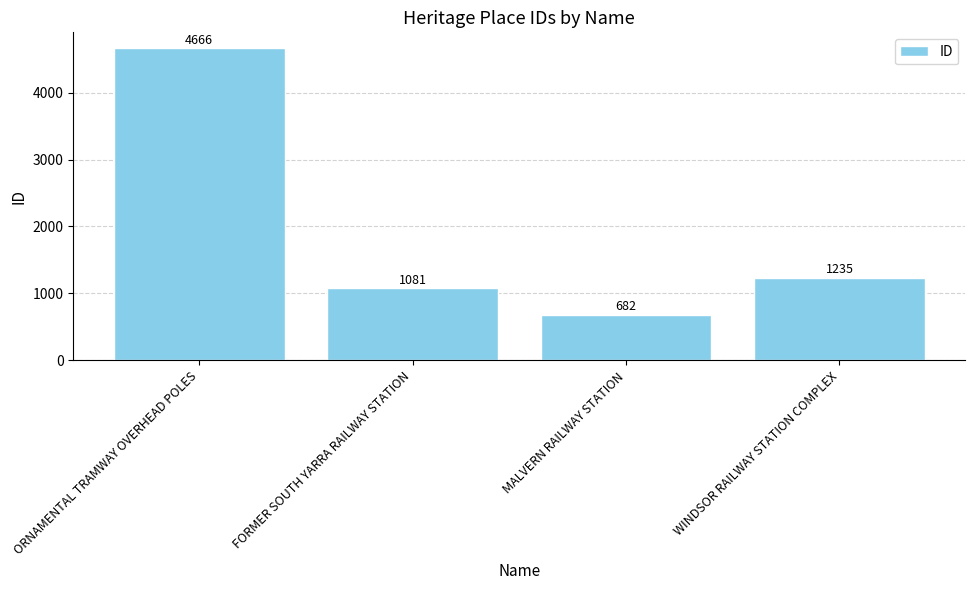

What is the sum of the values at FORMER SOUTH YARRA RAILWAY STATION and WINDSOR RAILWAY STATION COMPLEX?

2316